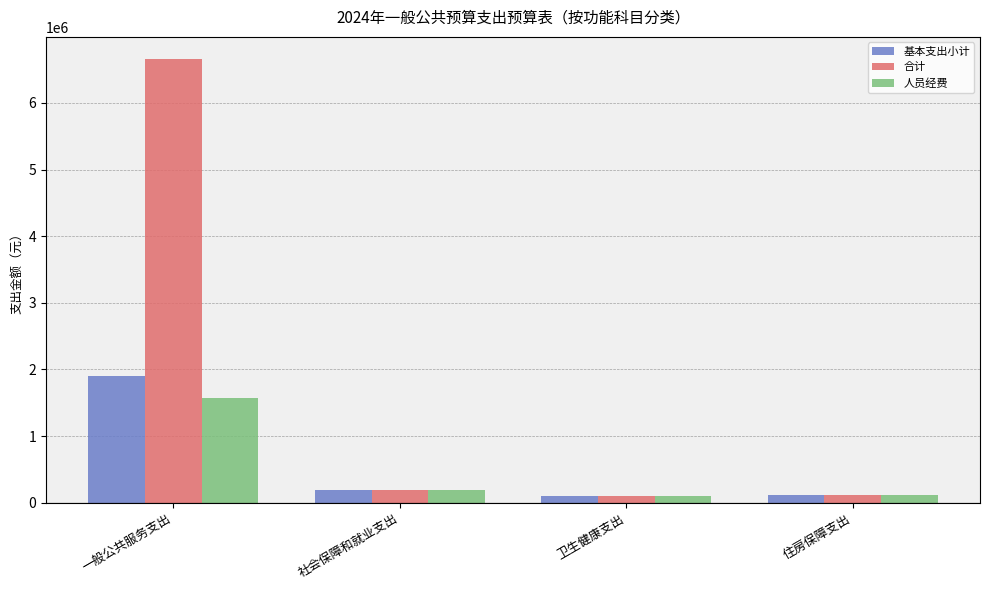

What is the maximum value for 基本支出小计?

1906971.1